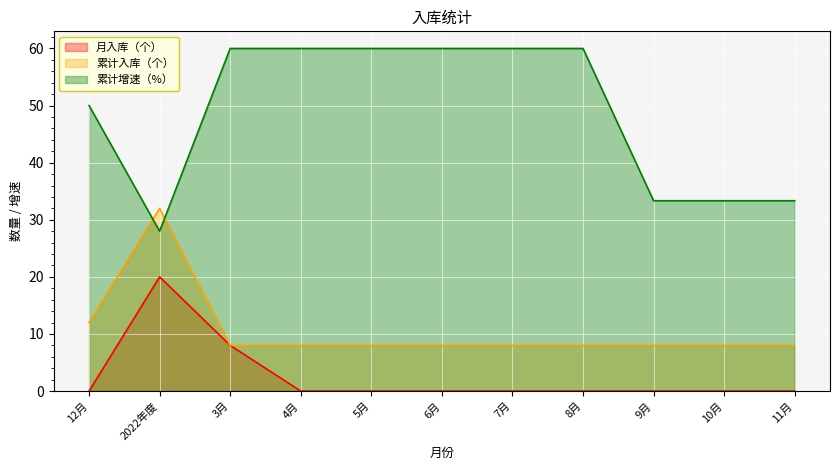

True or false: 累计增速（%） has a value of 60.0 at 7月.

True